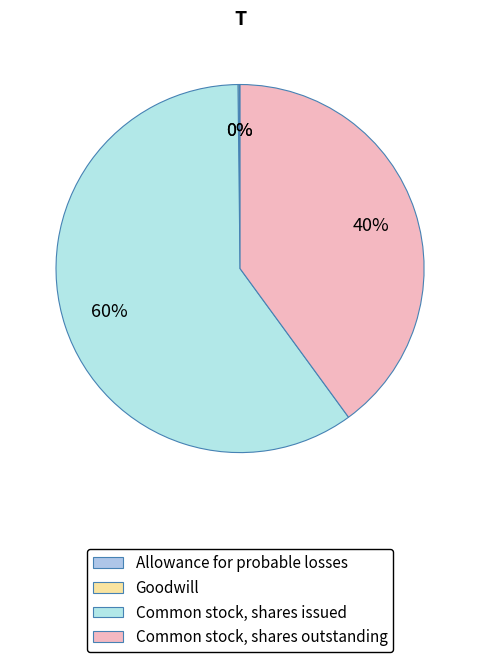

True or false: Common stock, shares issued accounts for 60% of the total.

True